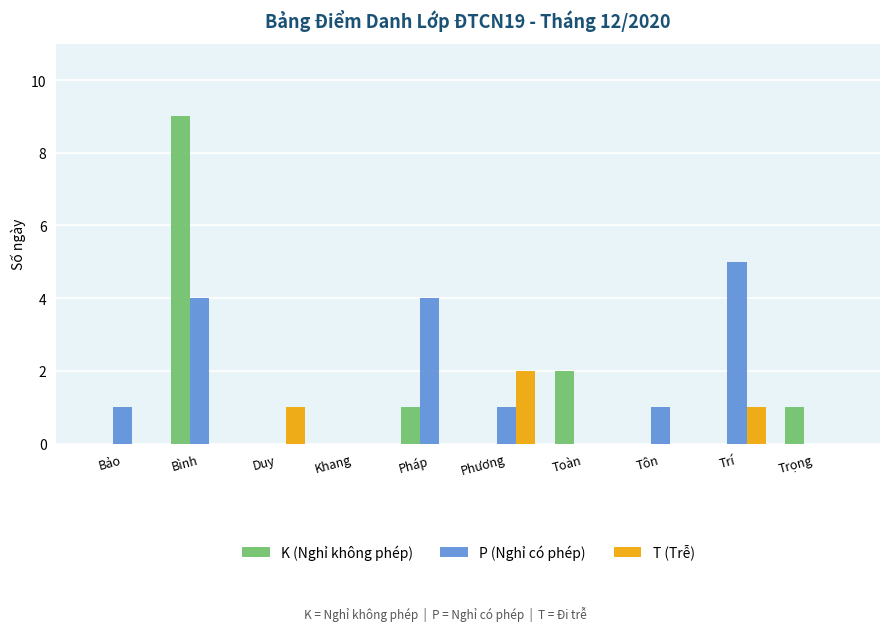

At which label does P (Nghỉ có phép) reach its peak?

Trí